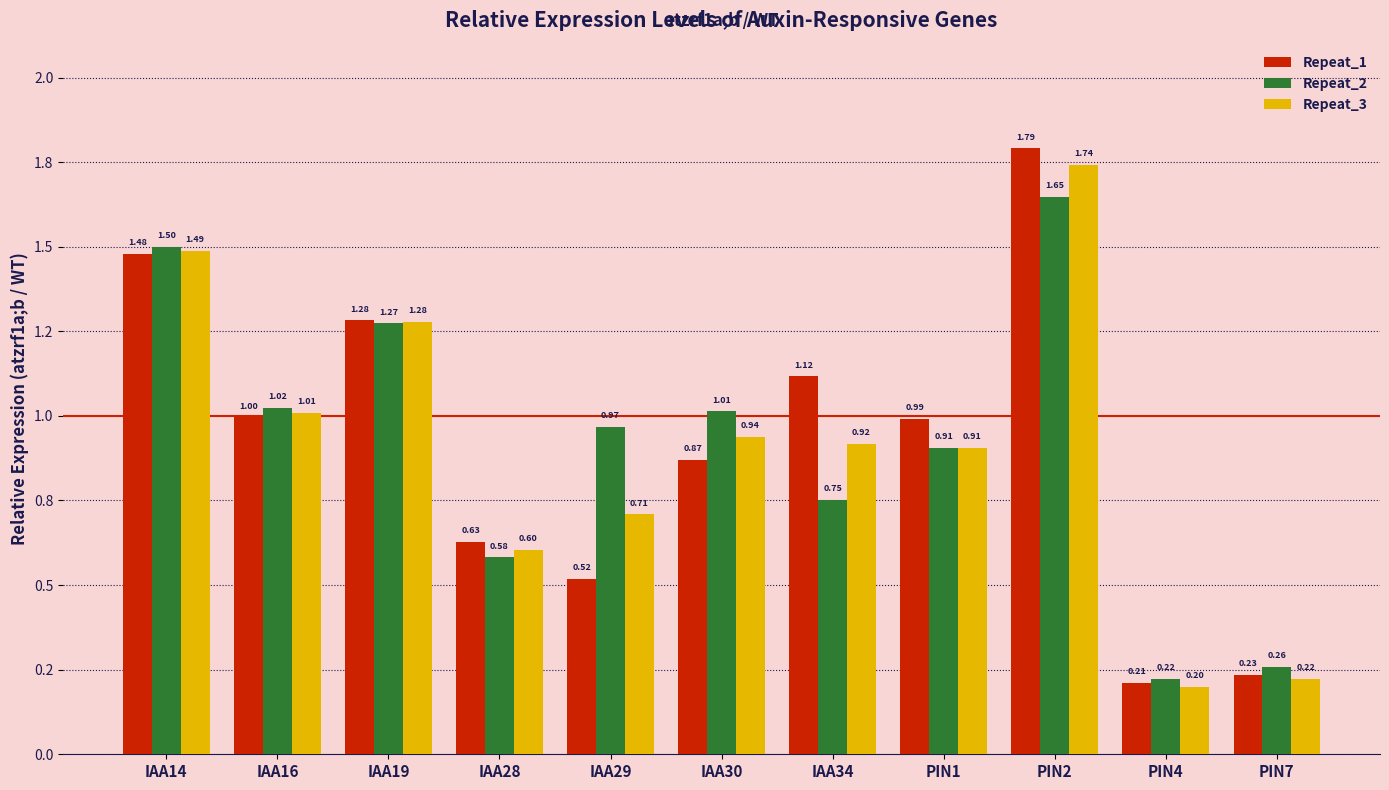

What position from the left is IAA29?

5